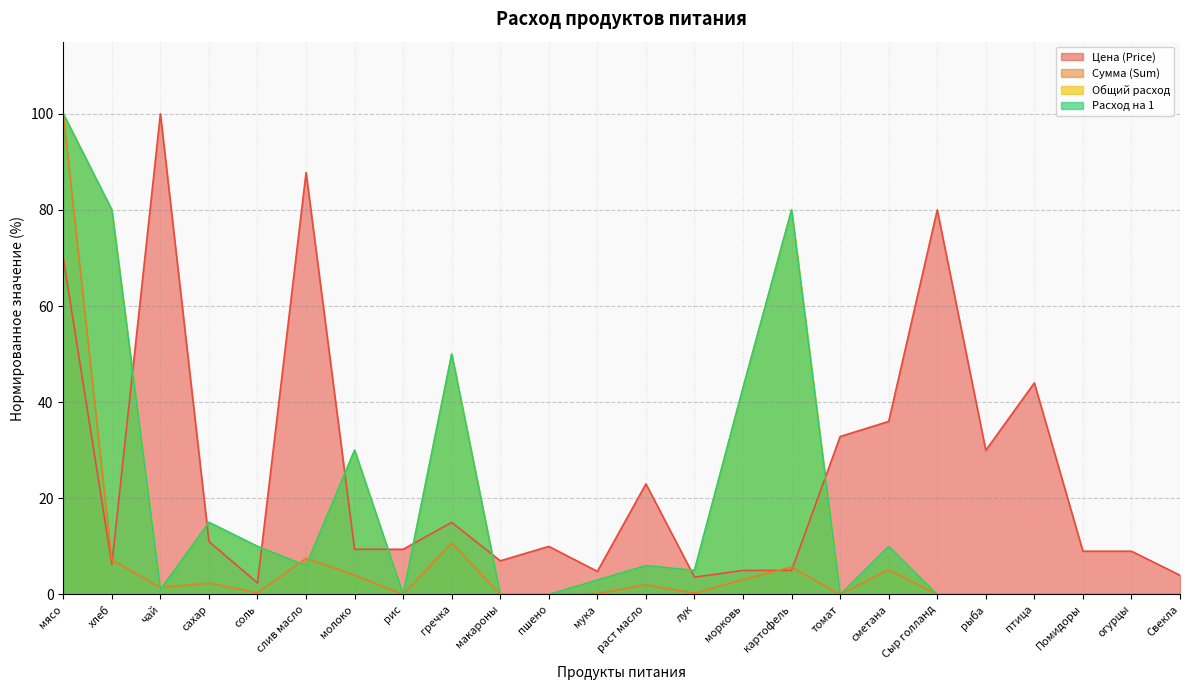

What is the value of the Расход на 1 point at the 7th from the left?

30.0